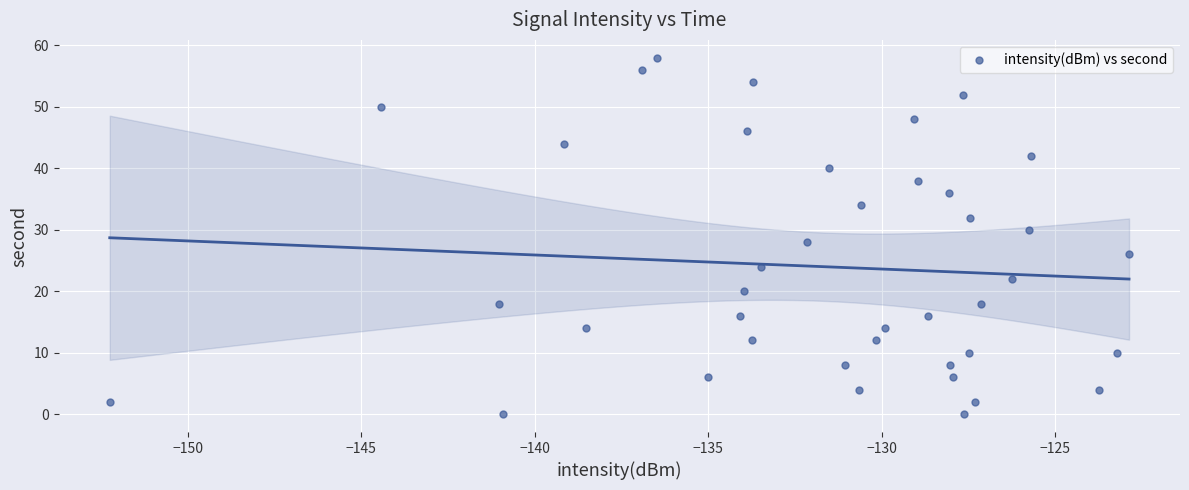

What is the range of Y values (max minus min)?

58